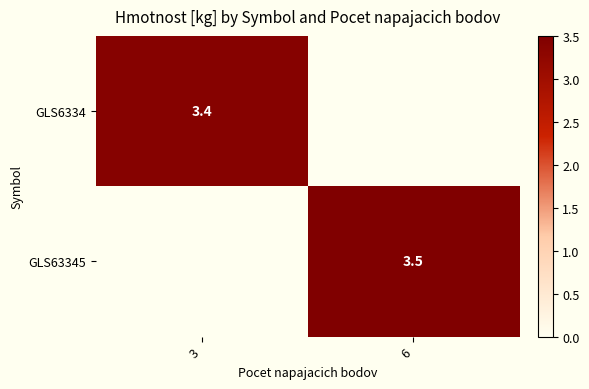

True or false: GLS6334 has a value of 3.4 at 3.

True